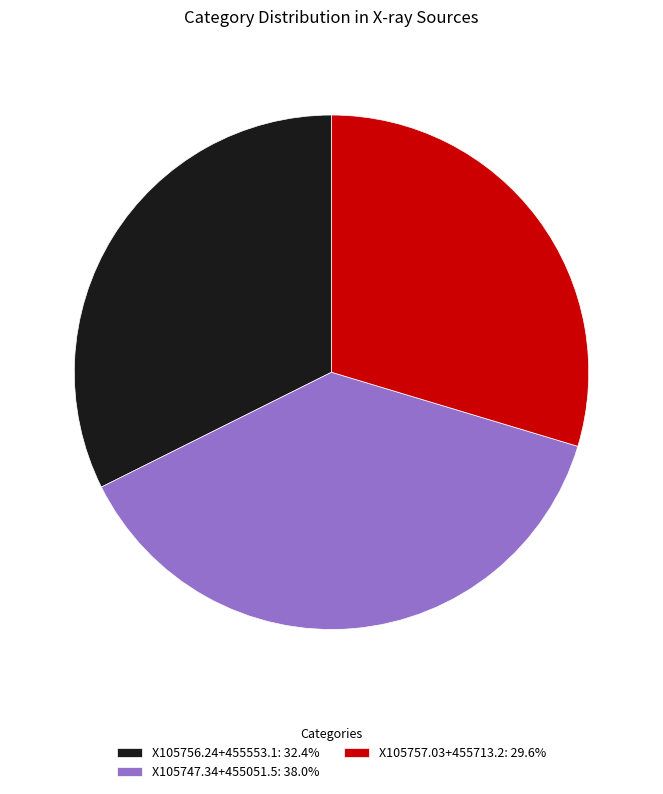

Approximately how many times larger is the value at X105757.03+455713.2 compared to X105756.24+455553.1?

0.9